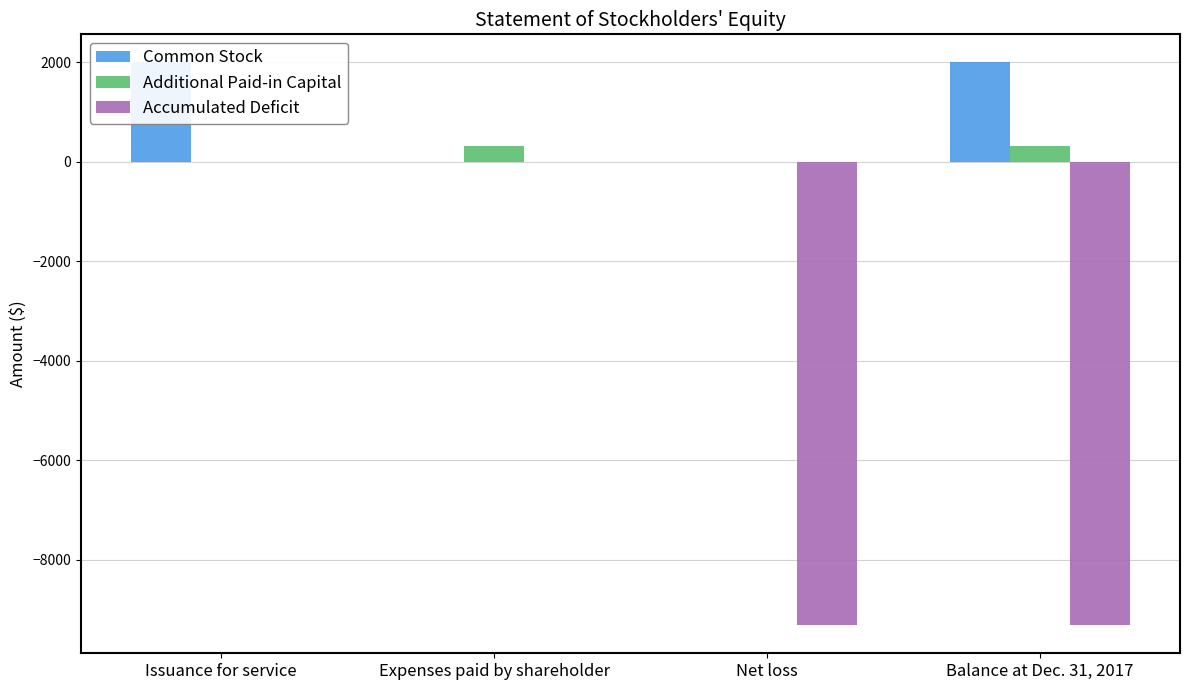

List the labels in order of Common Stock value, smallest first.

Expenses paid by shareholder, Net loss, Issuance for service, Balance at Dec. 31, 2017